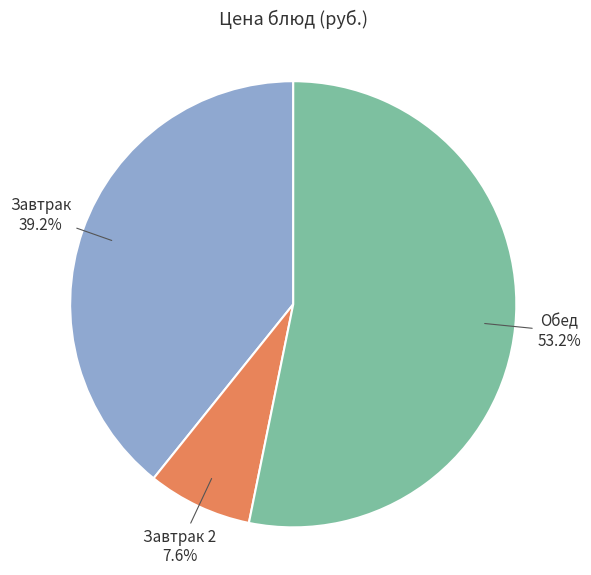

Is there a majority slice in this chart?

Yes